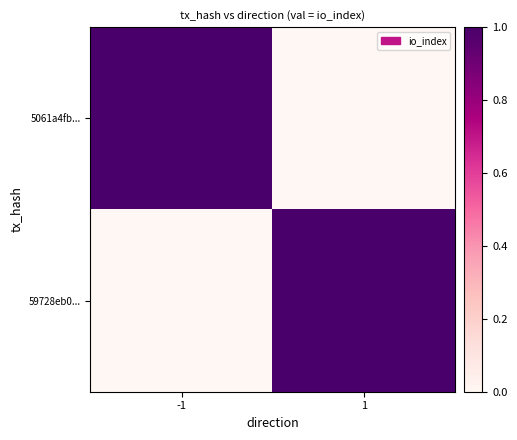

Reading left to right, extract all data points from this chart.

5061a4fb...: -1=1	1=0
59728eb0...: -1=0	1=1